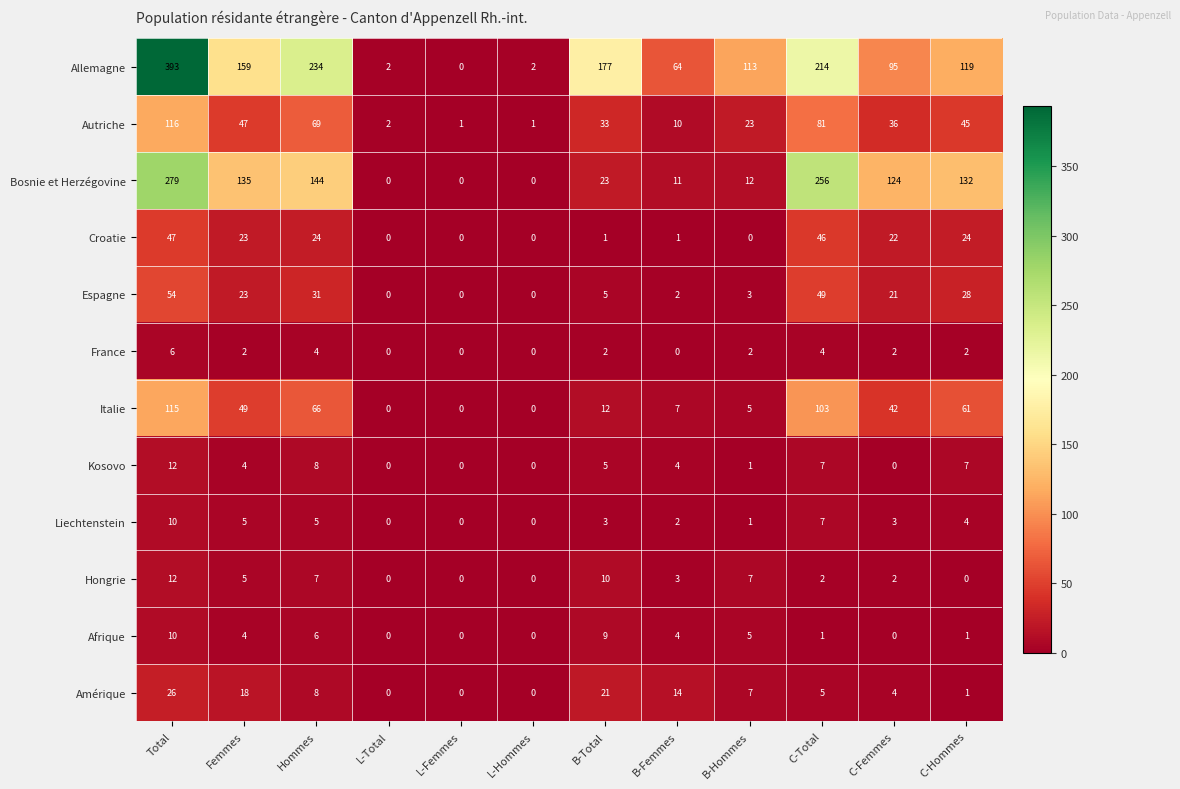

Where does the Afrique series first go above 4?

Total